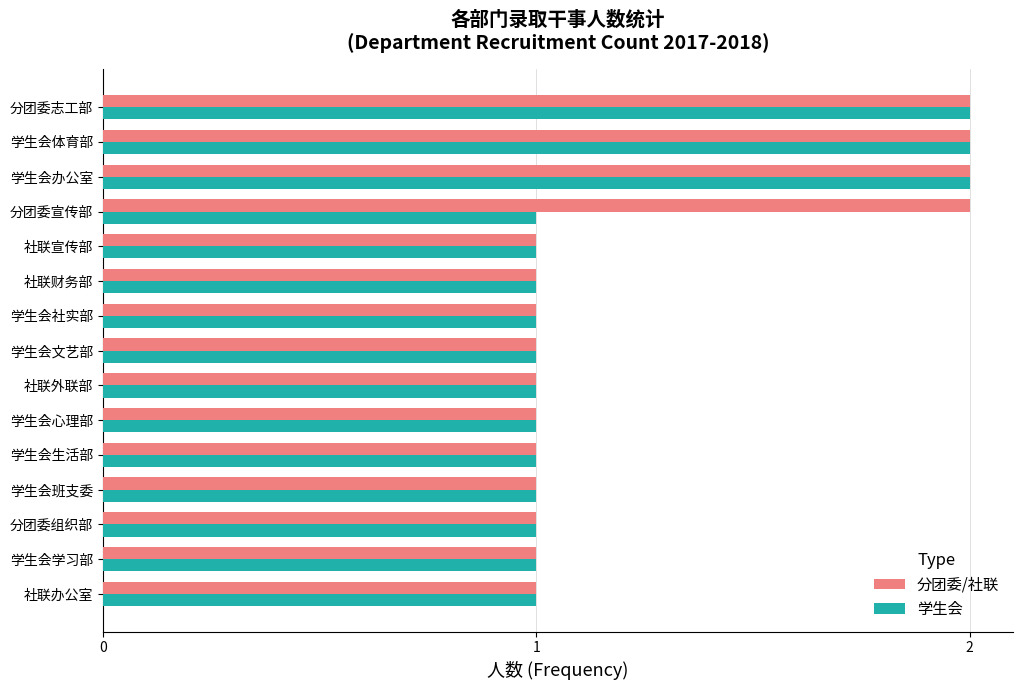

Is it true that 学生会 equals 1 at 社联财务部?

True